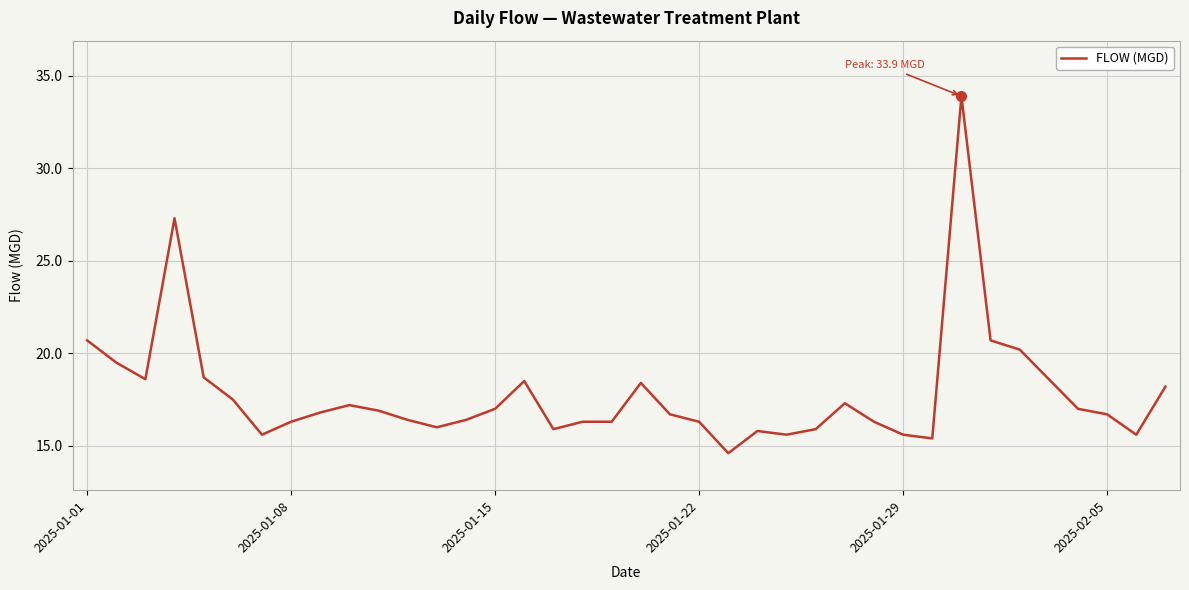

What is the difference between the maximum and minimum values?

19.3